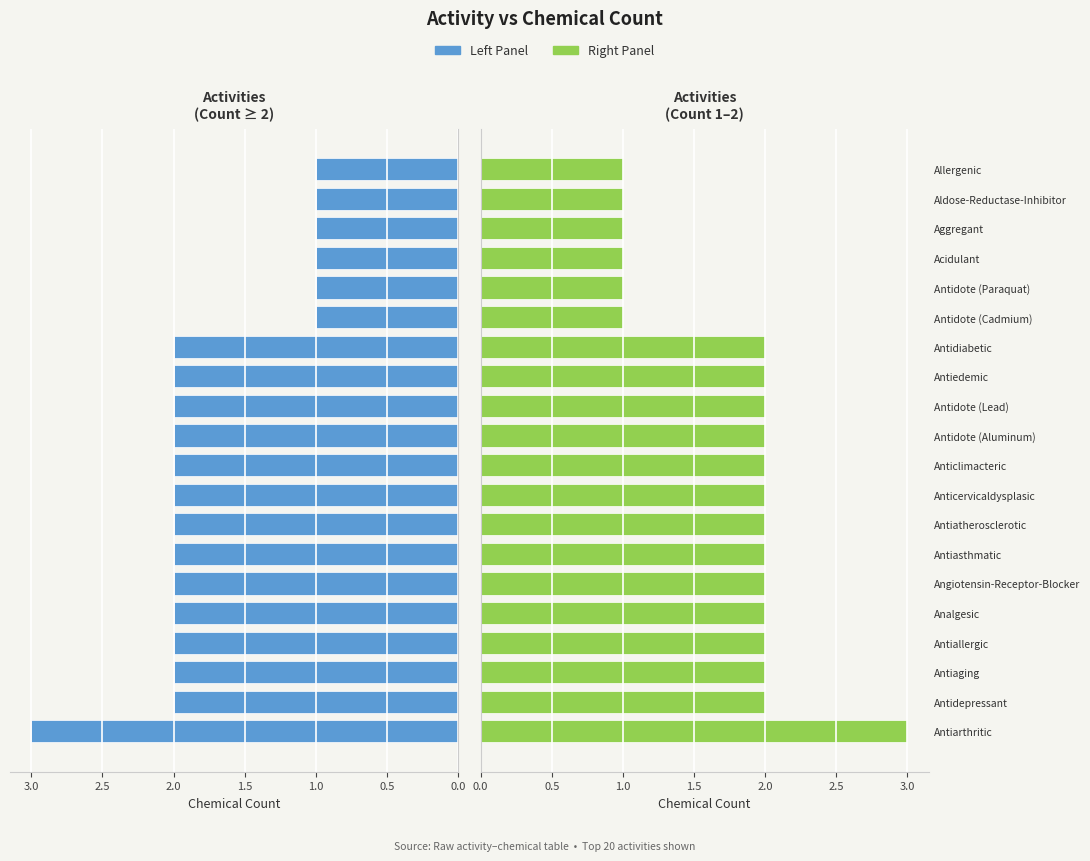

How many Chemical Count (Left) values are between 1 and 2?

19